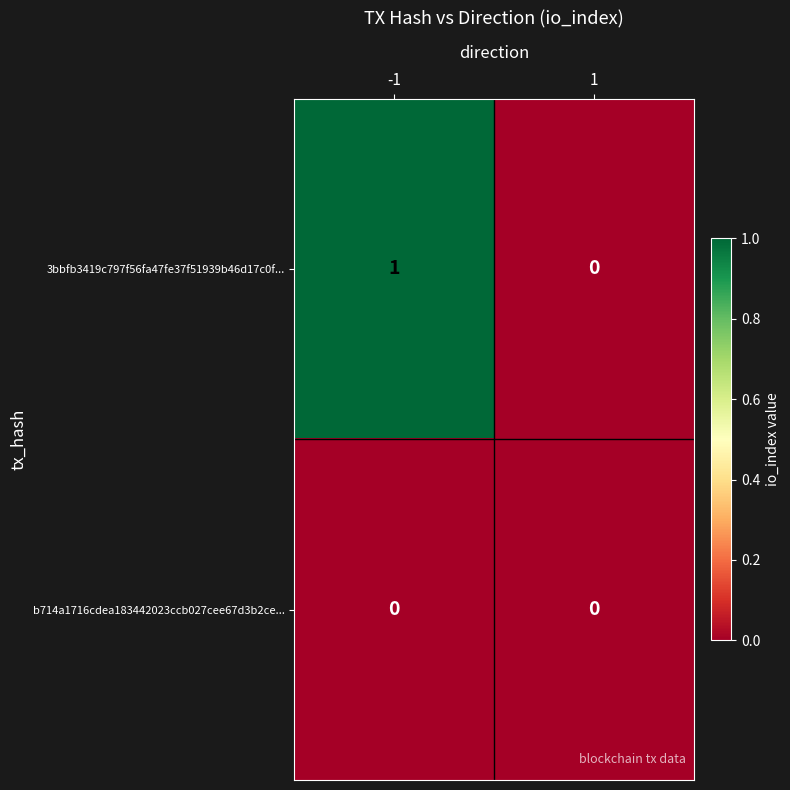

What is the total value across all series at -1?

1